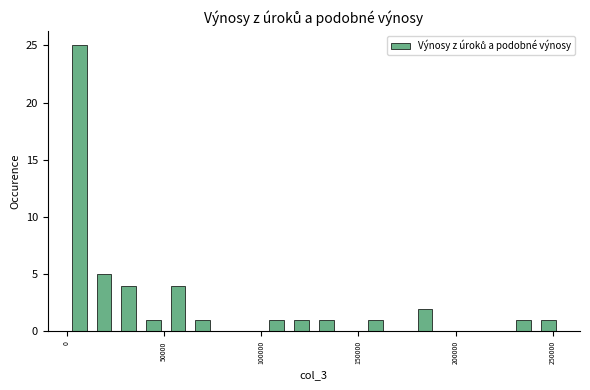

Around what value on the x-axis is the tallest bar? Give the approximate position of its centre, as read against the axis.

5000